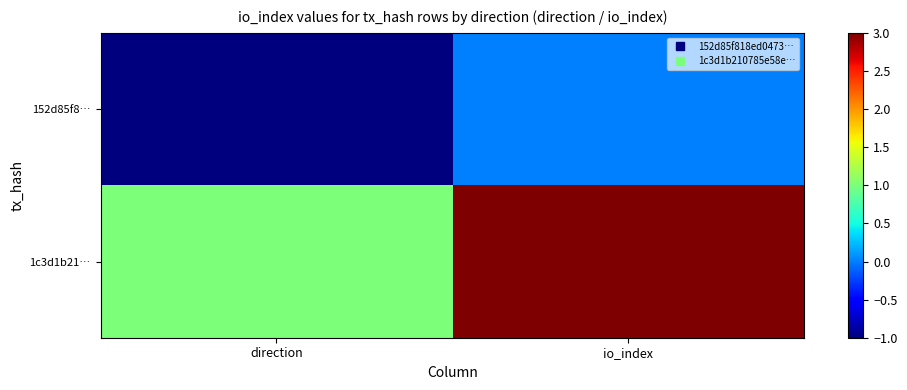

Rank the series at io_index from lowest to highest value.

152d85f8…, 1c3d1b21…